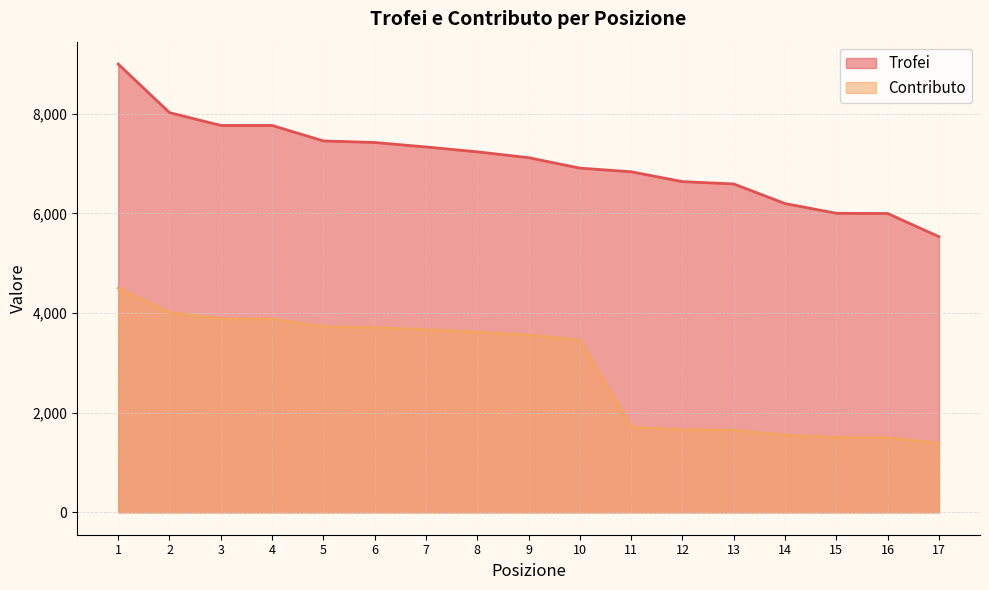

Rank the series at 15 from lowest to highest value.

Contributo, Trofei